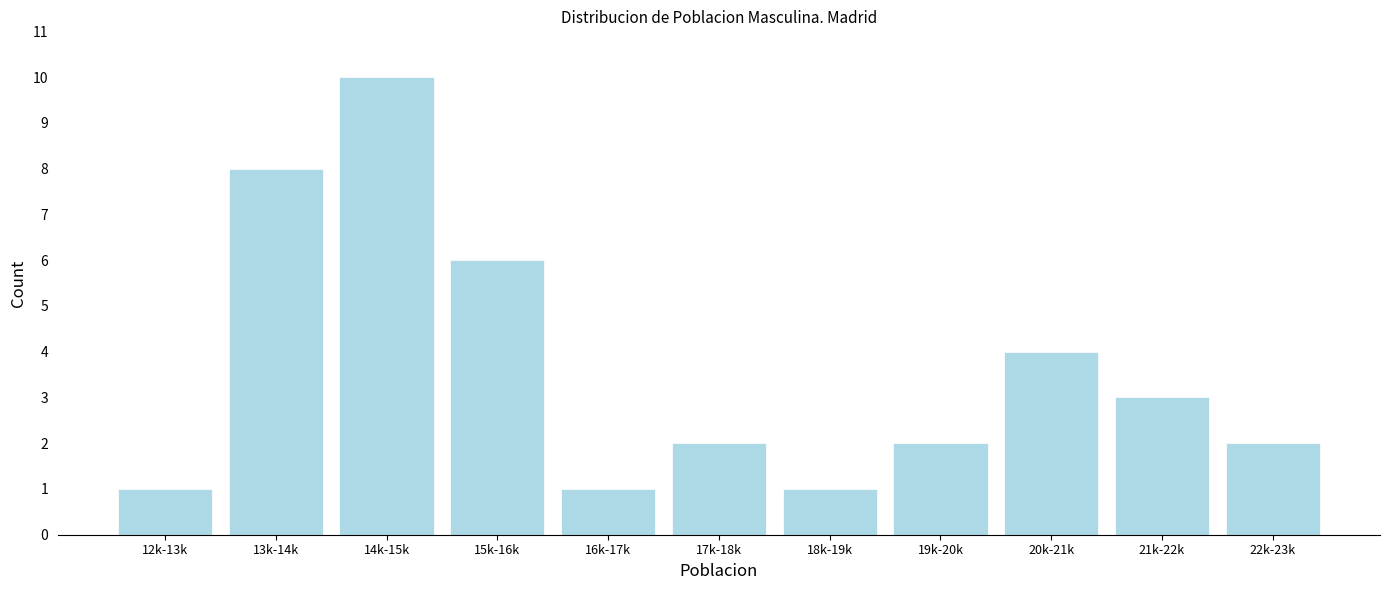

Reading left to right, transcribe all the data shown in this chart.

1	8	10	6	1	2	1	2	4	3	2